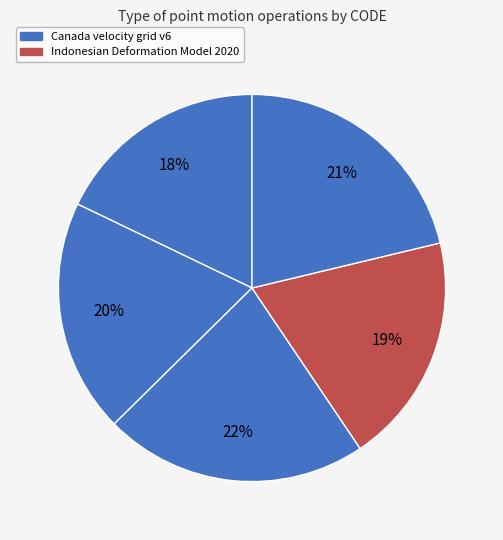

What is the smallest slice in the pie chart?

Canada velocity grid v6